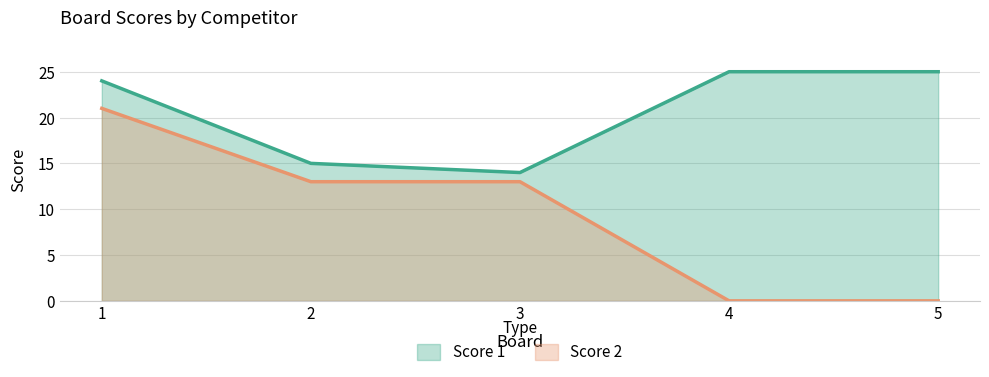

What is the spread (max minus min) of values at 5?

25